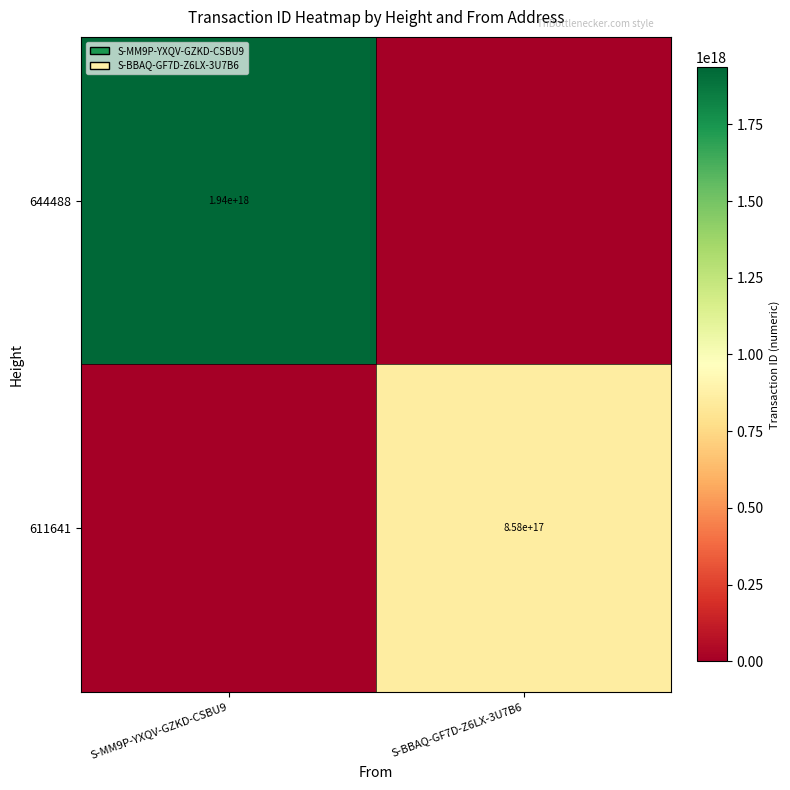

Is it true that 611641 equals 1419460472118349568 at S-BBAQ-GF7D-Z6LX-3U7B6?

False